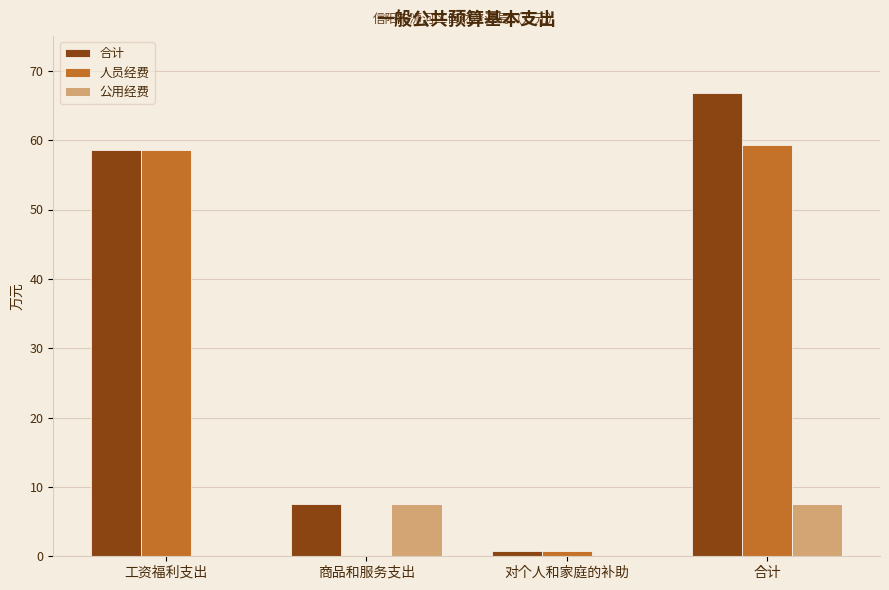

Reading right to left, extract all data points from this chart.

合计: 66.8	0.8	7.5	58.5
人员经费: 59.3	0.8	0.0	58.5
公用经费: 7.5	0.0	7.5	0.0